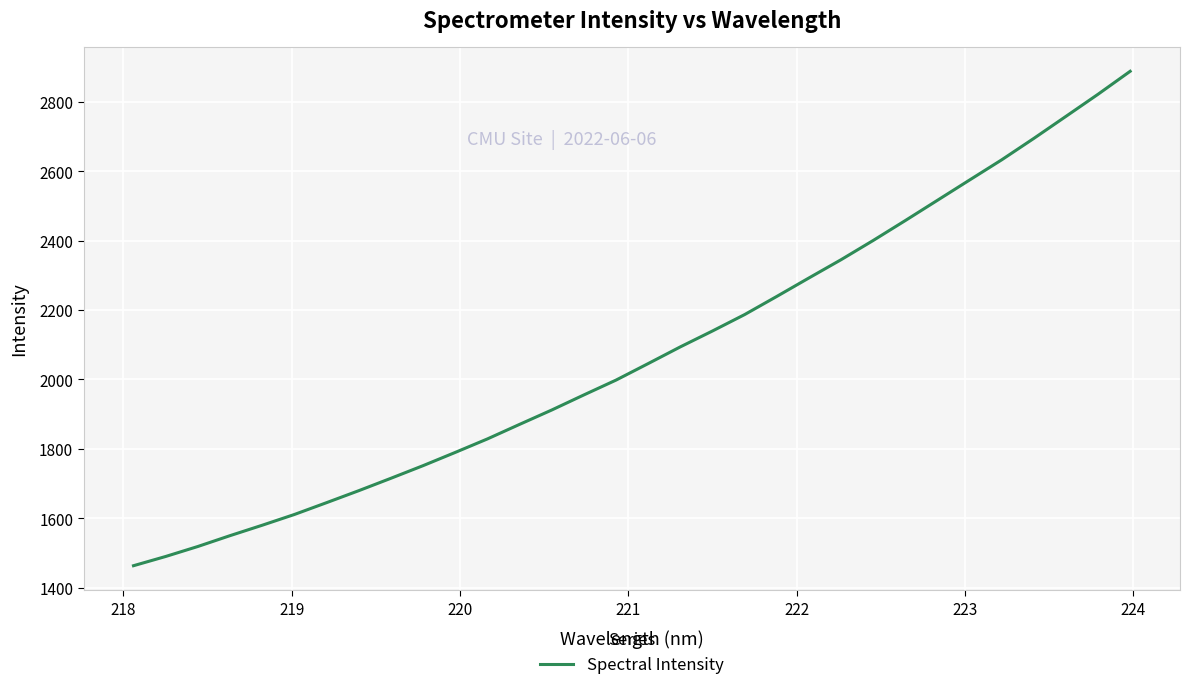

What is the maximum value shown in the chart?

2887.7